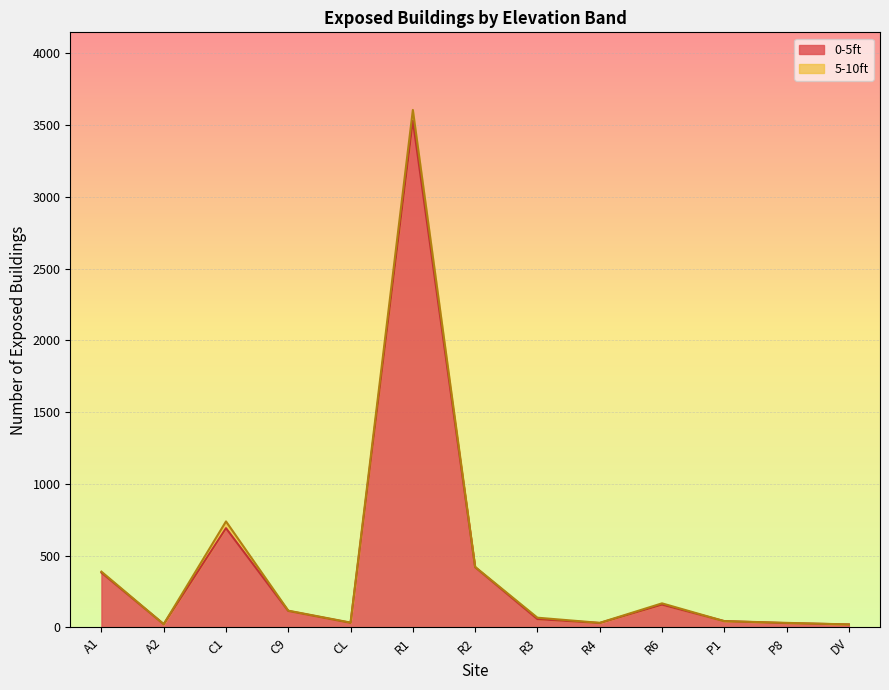

List the labels in order of value, smallest first.

DV, A2, P8, R4, CL, P1, R3, C9, R6, A1, R2, C1, R1